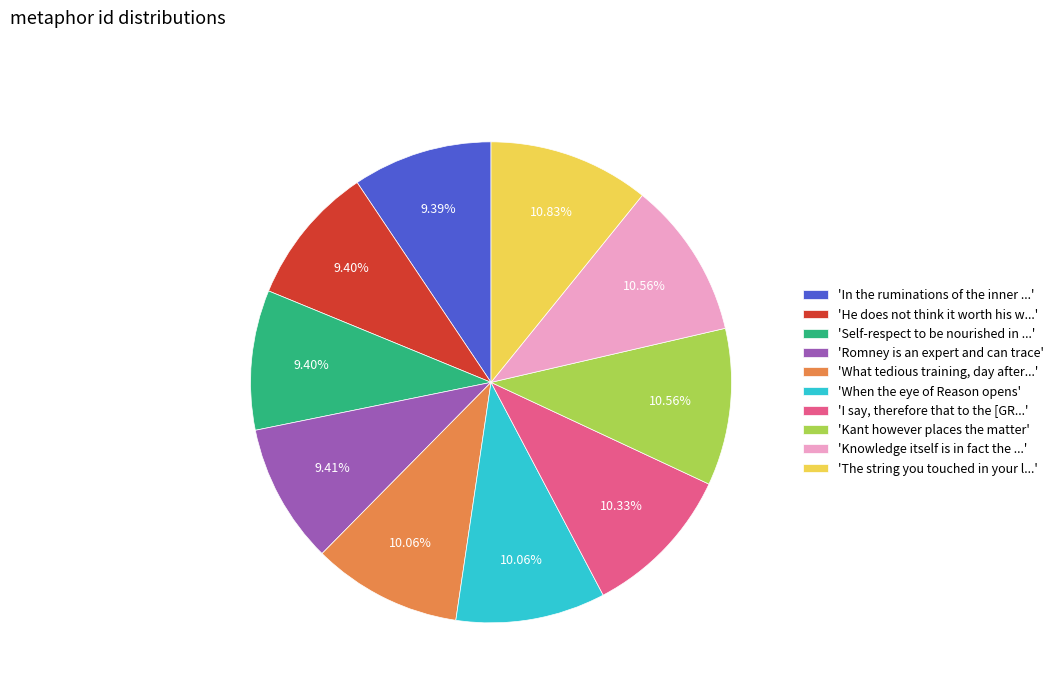

Does any single category account for the majority?

No